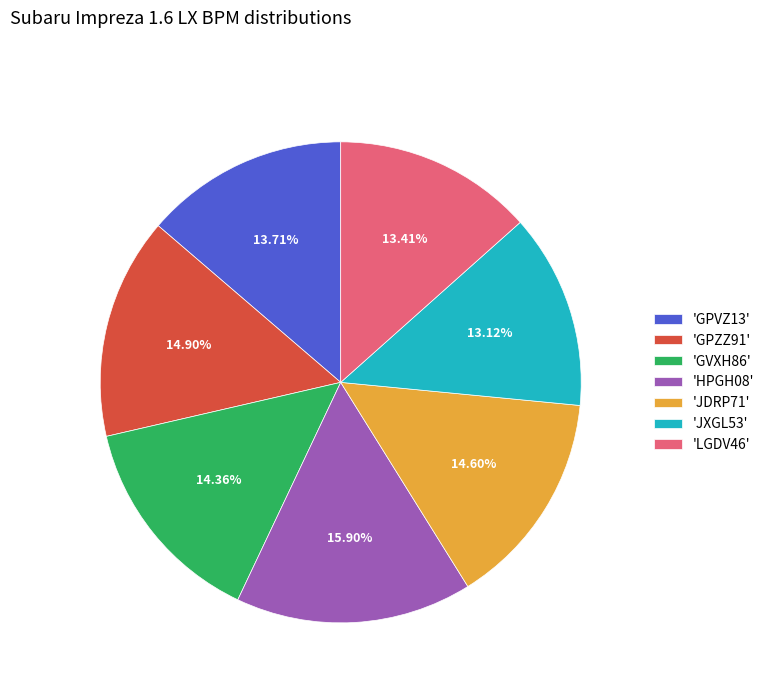

Count the number of slices in the pie.

7